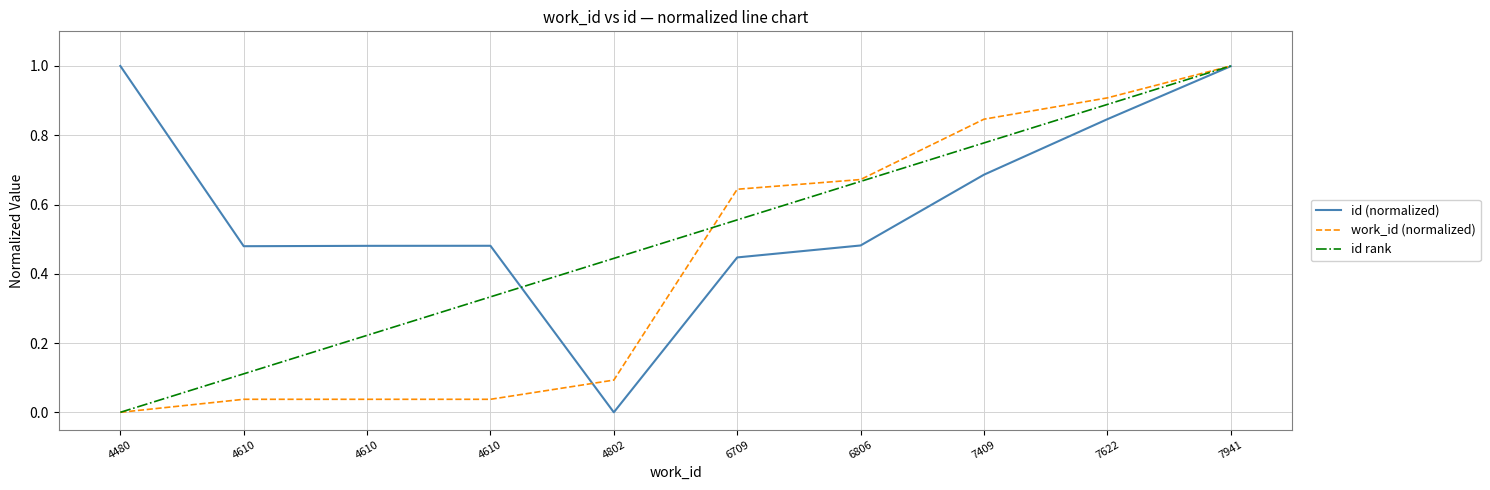

Where do work_id (normalized) and id rank first cross each other?

4802 and 6709